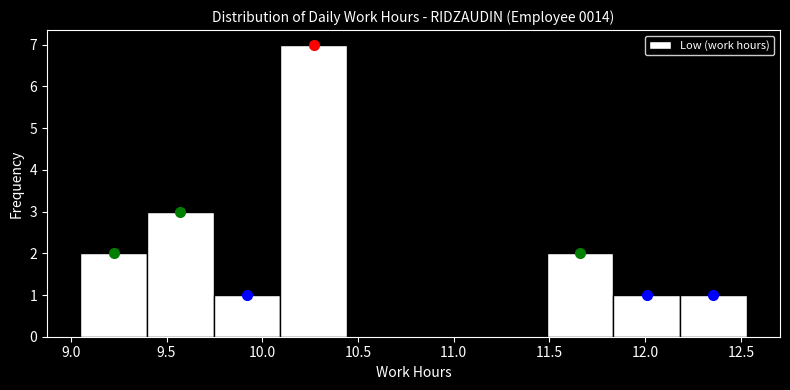

Reading left to right, transcribe this chart: for each bar, give the range it covers on the x-axis and its height. Neither the bar edges nor the heights are printed on the chart, so give them approximately, as read against the axes.

9.05 to 9.40: 2
9.40 to 9.75: 3
9.75 to 10.10: 1
10.10 to 10.45: 7
10.45 to 10.80: 0
10.80 to 11.15: 0
11.15 to 11.50: 0
11.50 to 11.85: 2
11.85 to 12.20: 1
12.20 to 12.55: 1